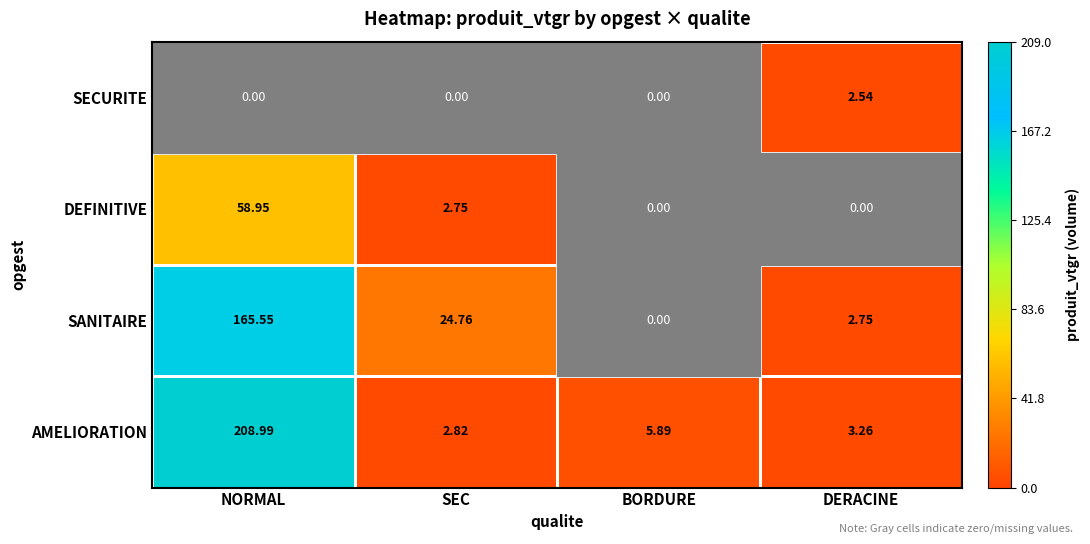

At which label is DEFINITIVE closest to 29?

SEC